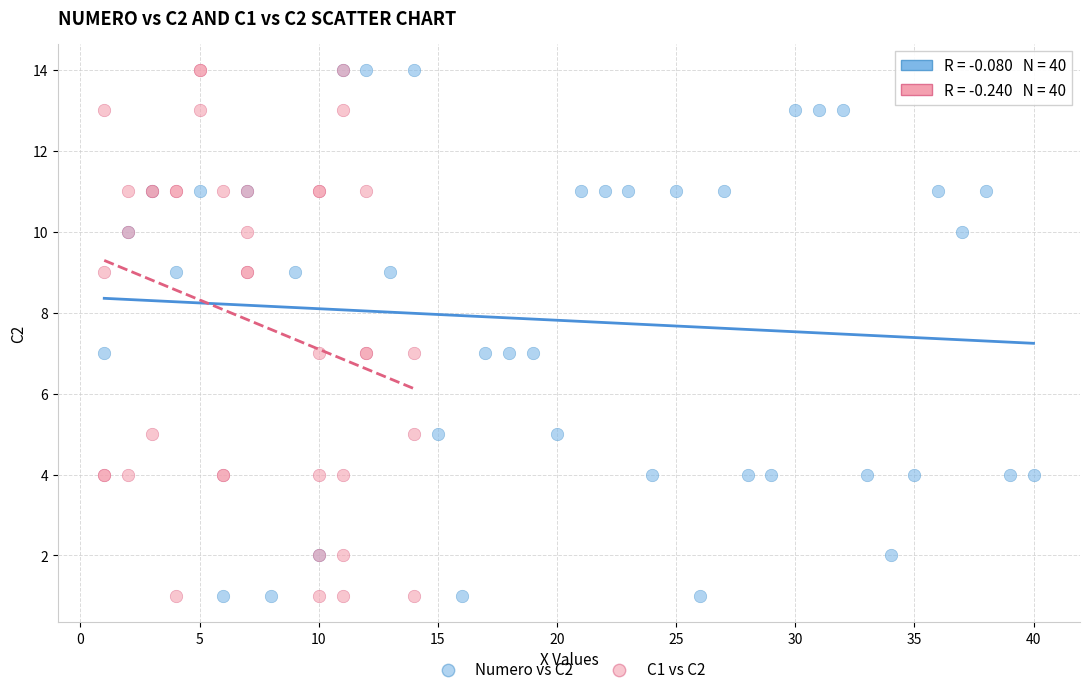

What are all the series names shown in the legend?

Numero vs C2, C1 vs C2